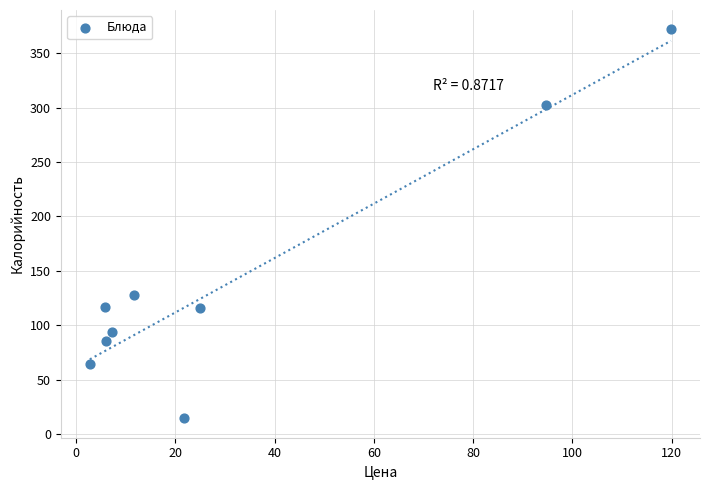

What Y value in the scatter plot is closest to 193?

128.0